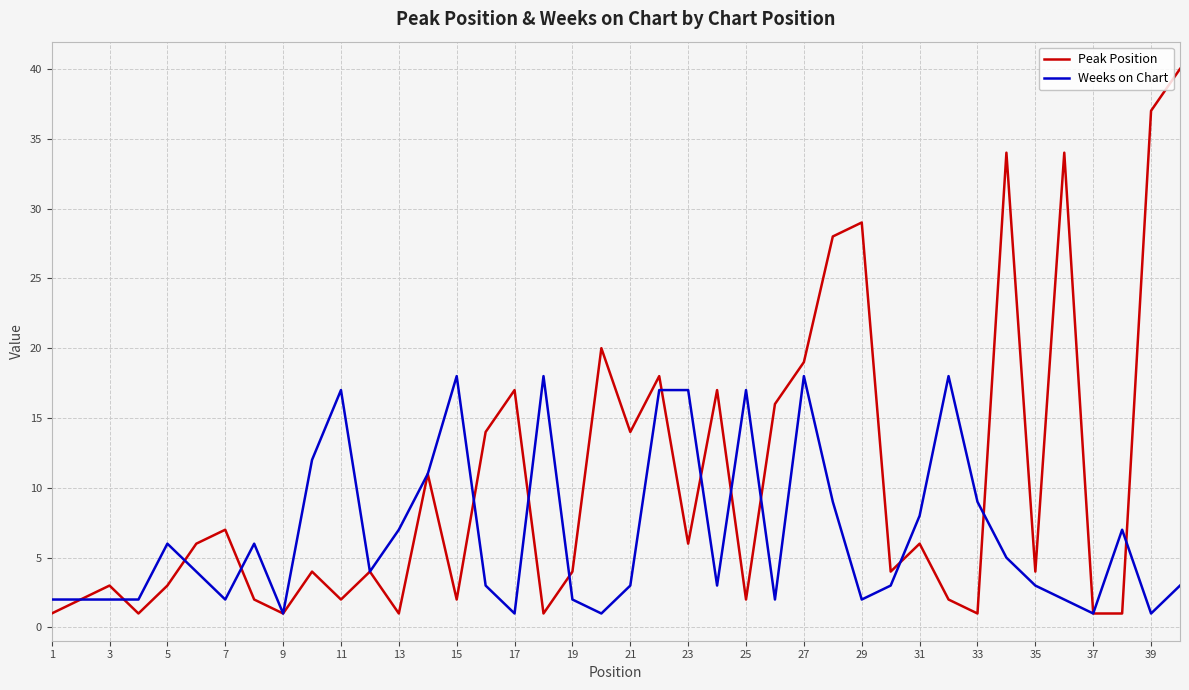

What is the highest value of the Weeks on Chart series?

18